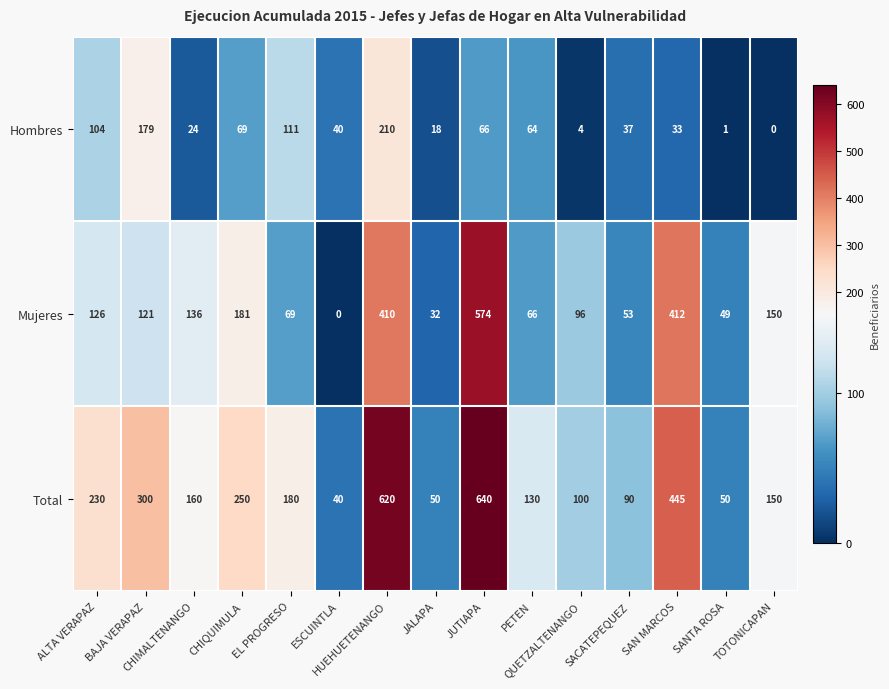

At how many categories does at least one series exceed 511?

2